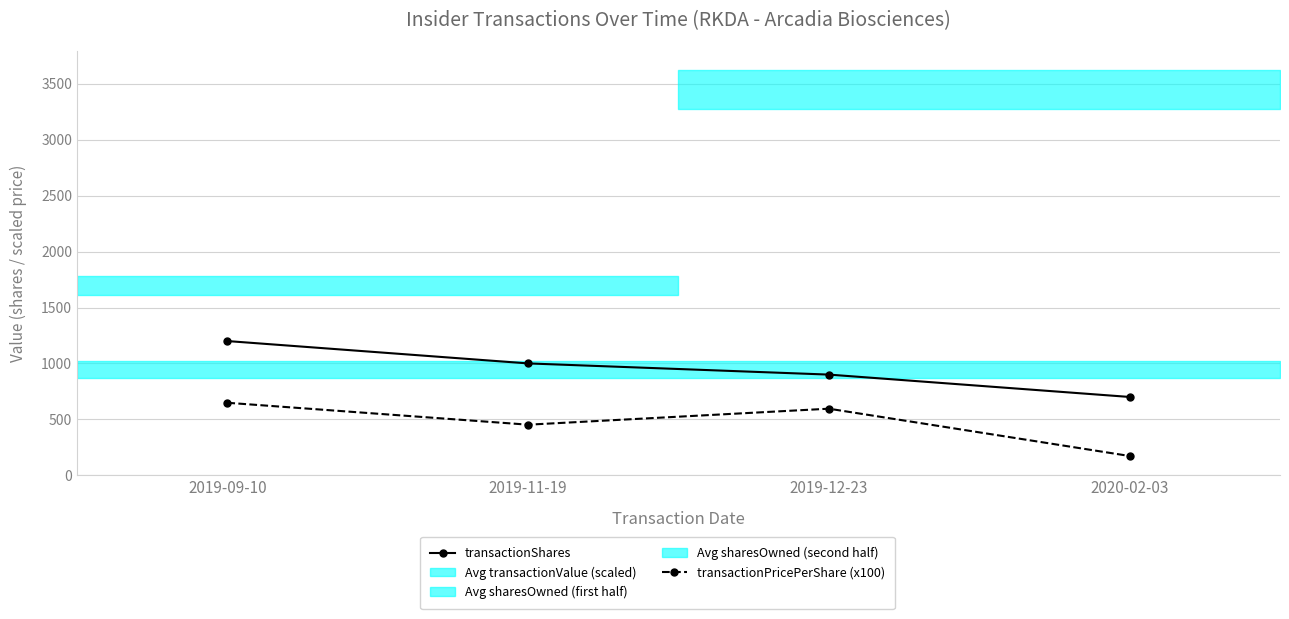

Reading left to right, list all the values displayed in this chart.

transactionShares: 1200.0	1000.0	900.0	700.0
transactionPricePerShare (x100): 648.0	452.0	595.0	172.0